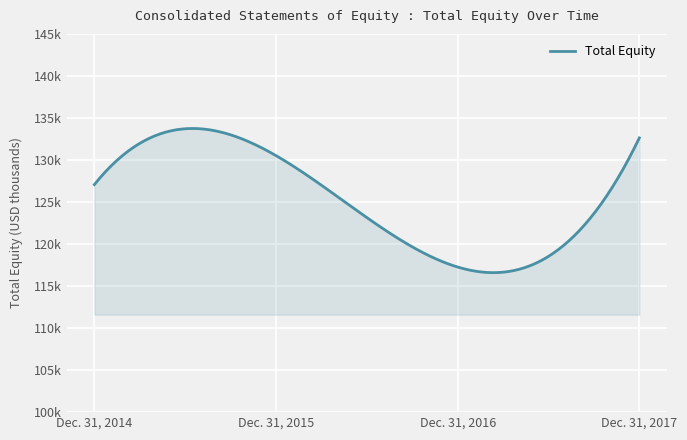

Rank the categories by value from highest to lowest.

Dec. 31, 2017, Dec. 31, 2015, Dec. 31, 2014, Dec. 31, 2016